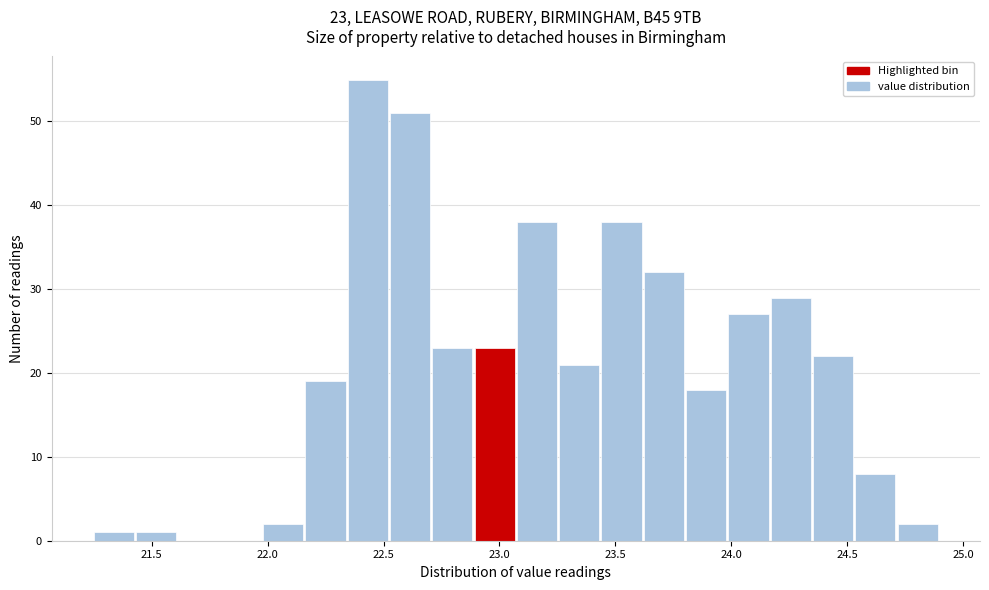

Read against the x-axis, roughly where is the centre of the tallest bar?

22.45